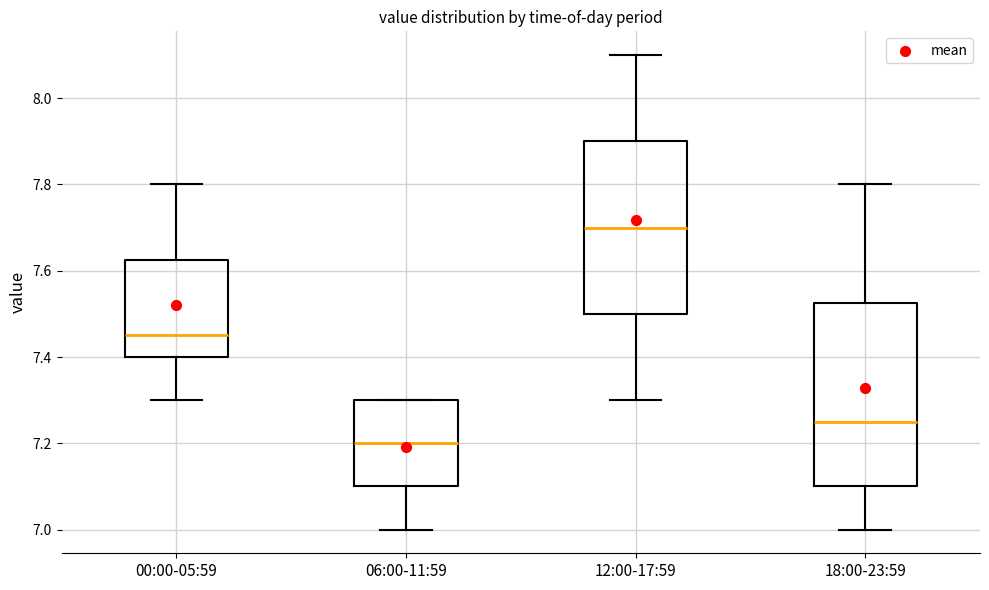

Reading left to right, read every box against the y-axis: the position of its median line, the range the box covers, and the ends of its whiskers. The values are not printed on the chart, so give them approximately, as read against the axis.

00:00-05:59: median 7.46, box 7.40 to 7.62, whiskers 7.30 to 7.80
06:00-11:59: median 7.20, box 7.10 to 7.30, whiskers 7.00 to 7.30
12:00-17:59: median 7.70, box 7.50 to 7.90, whiskers 7.30 to 8.10
18:00-23:59: median 7.26, box 7.10 to 7.52, whiskers 7.00 to 7.80